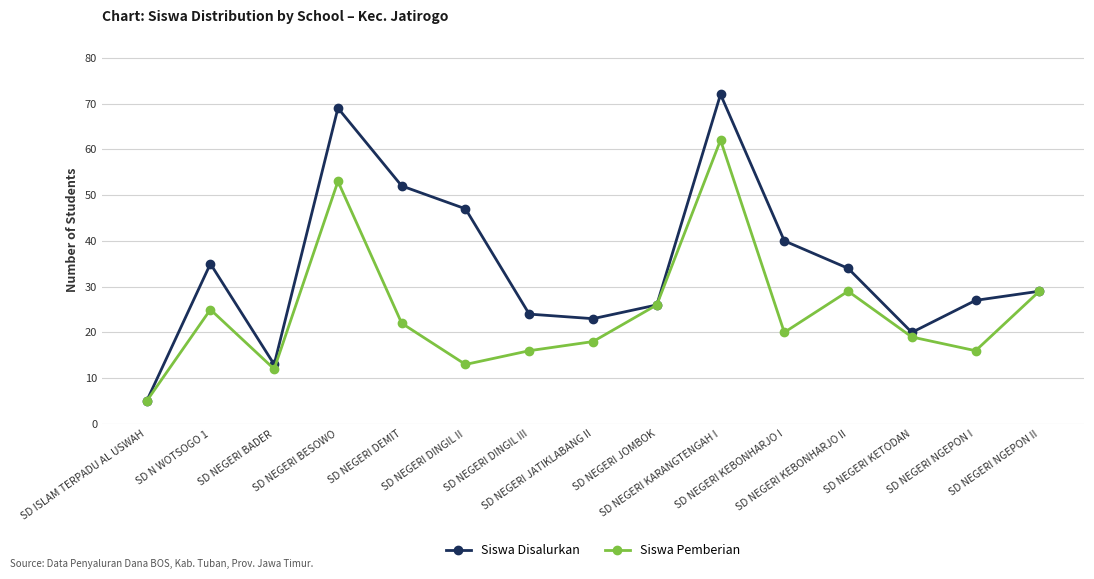

What is the label of the 6th point from the left?

SD NEGERI DINGIL II